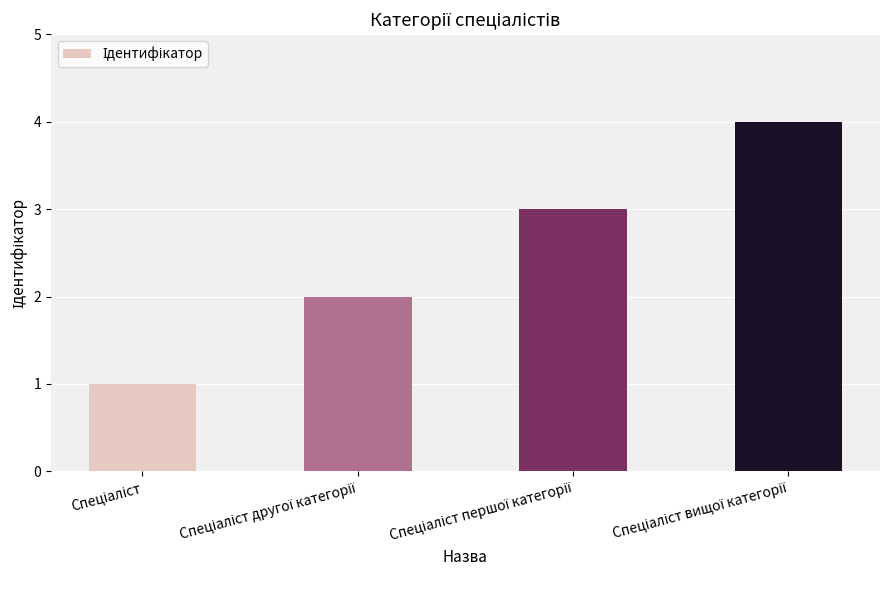

What is the difference between the maximum and minimum values?

3